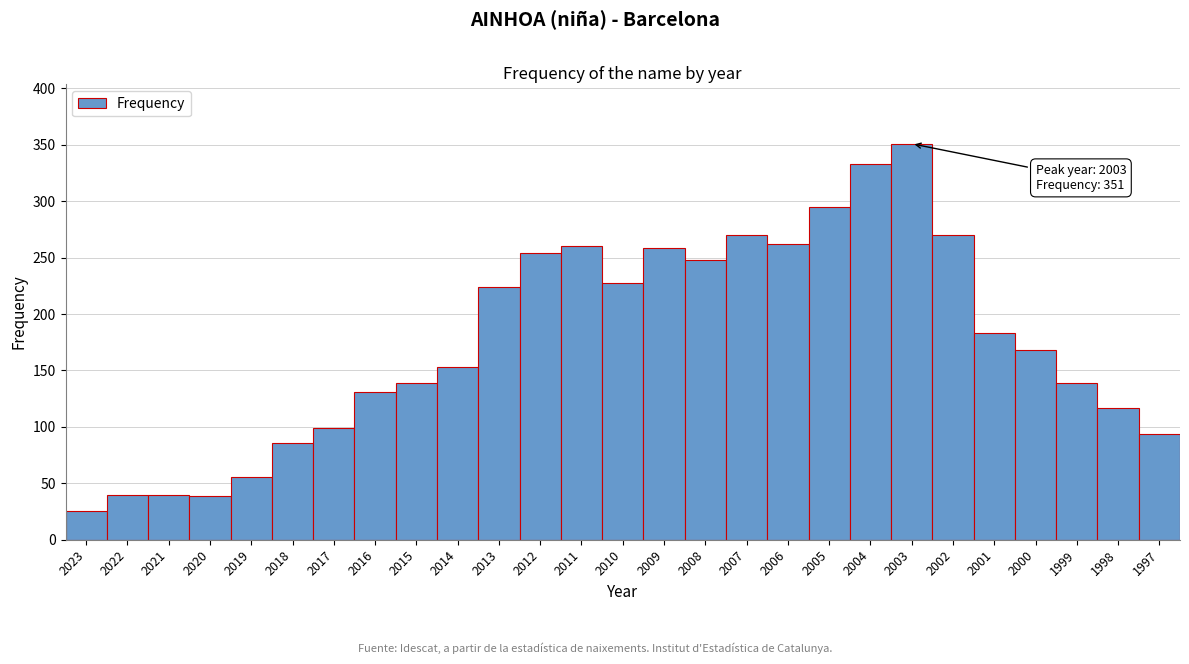

What is the ratio of the value at 2018 to the value at 2004?

0.3